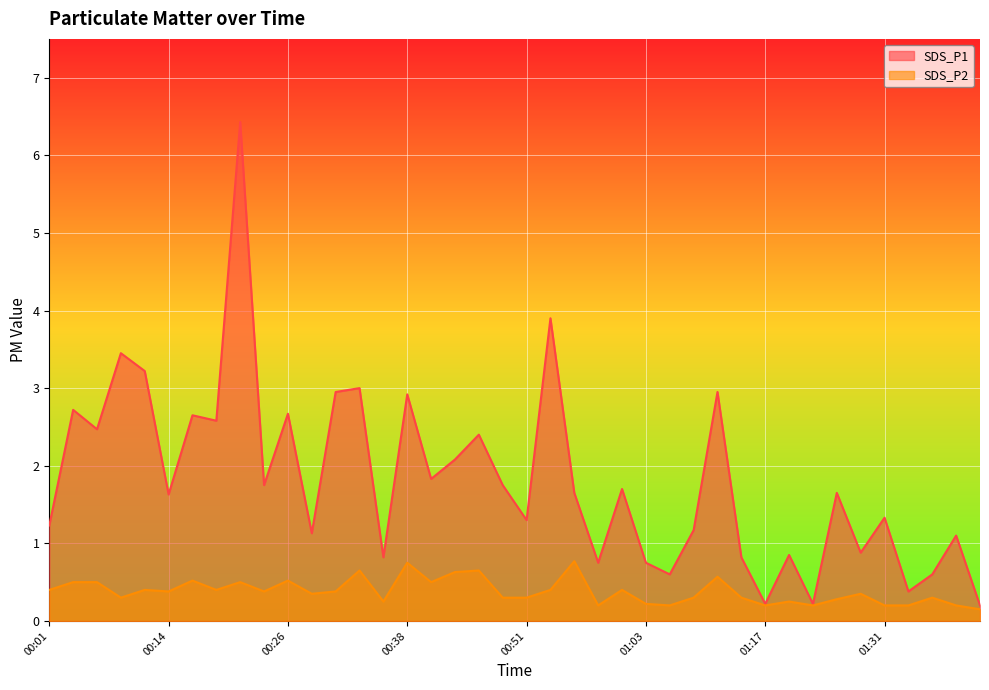

The SDS_P2 series shows 0.2 at 00:11. True or false?

False